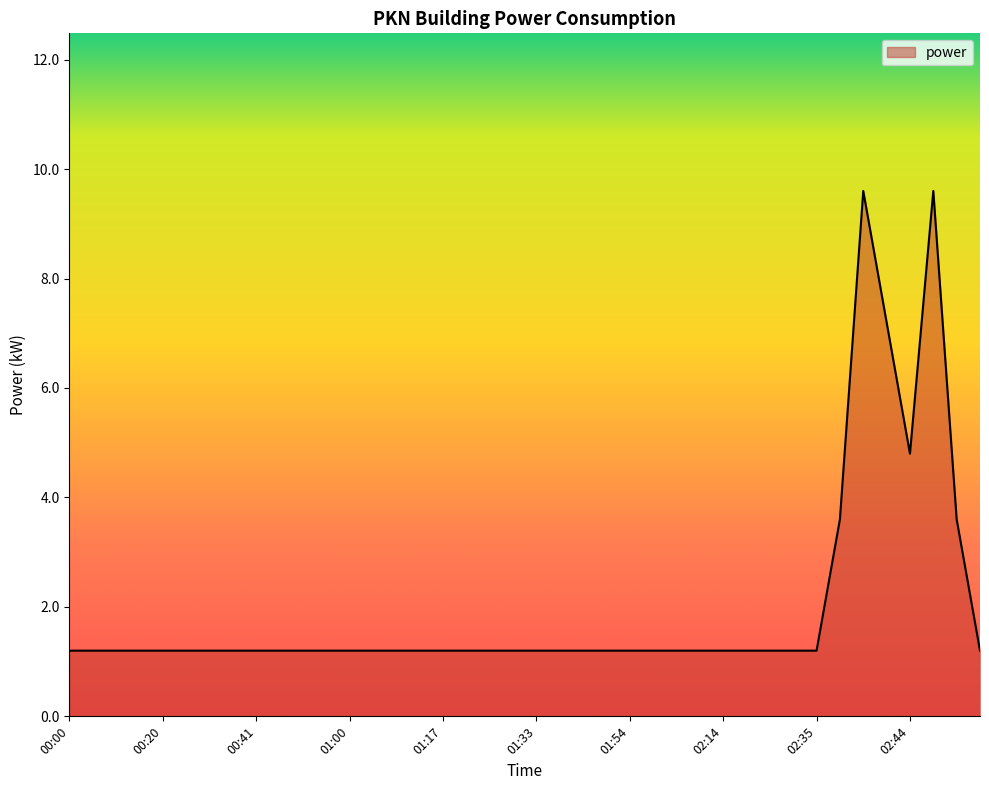

What is the average value?

2.0